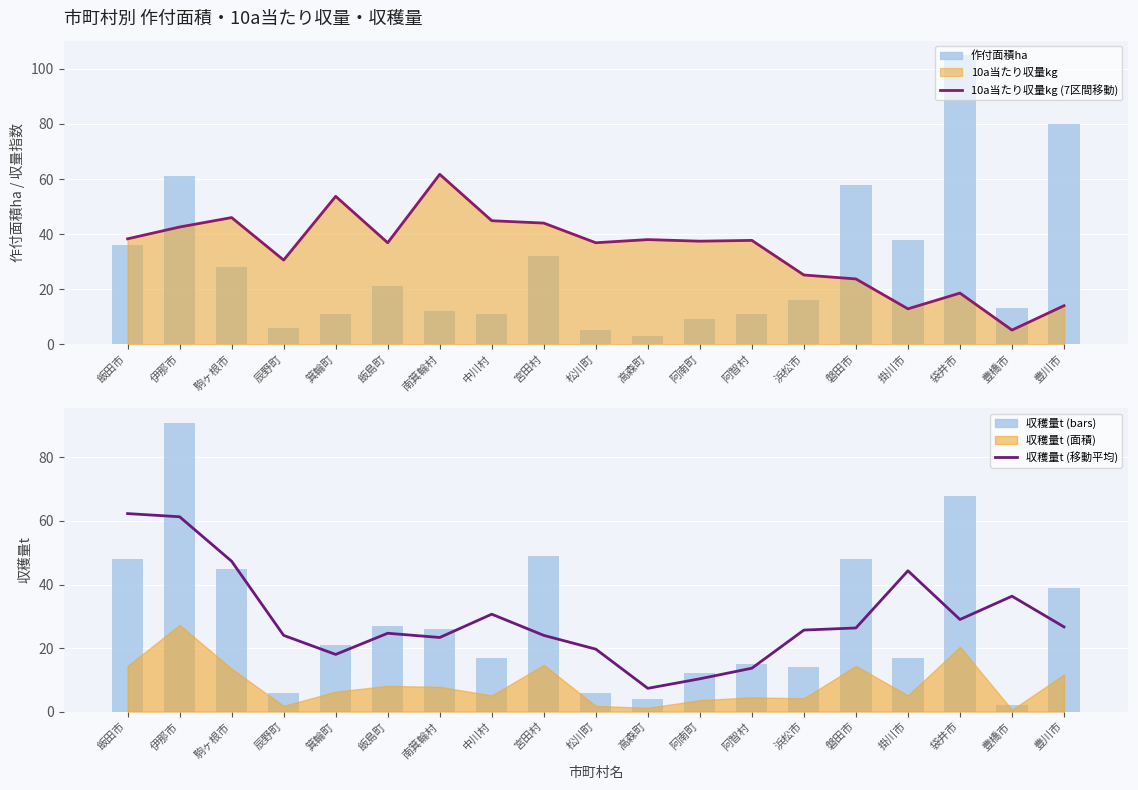

True or false: 収穫量t (移動平均) has a value of 26.3 at 磐田市.

True